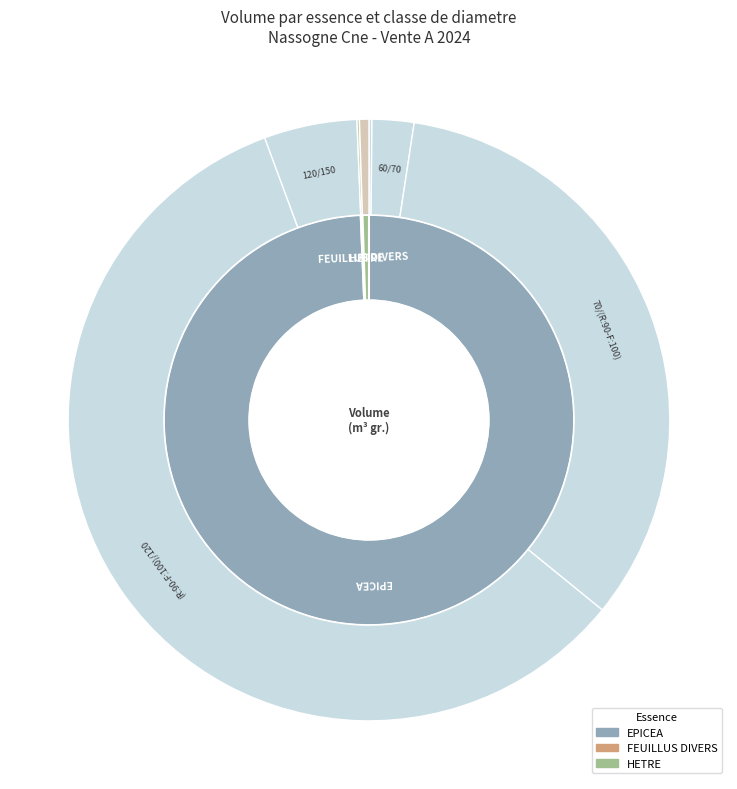

What percentage is the EPICEA 70/(R:90-F:100) slice, to the nearest percent?

33%